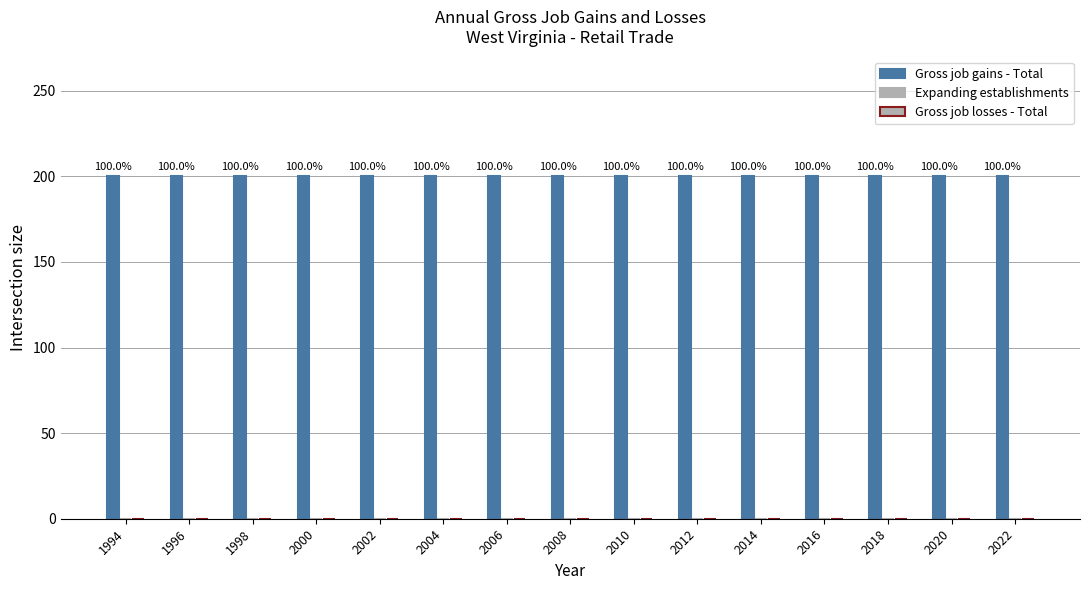

The value of Gross job losses - Total at 2010 is 0. True or false?

True